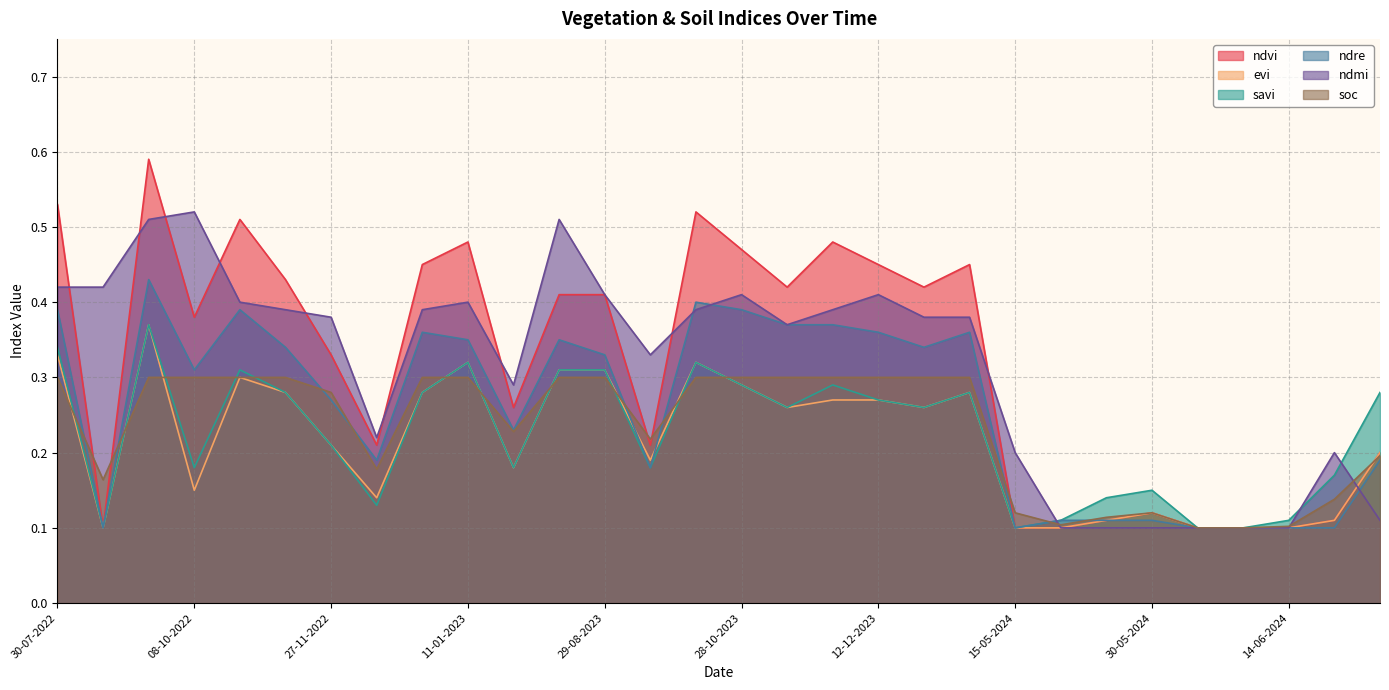

In ndvi, how many points are higher than both neighbors (excluding endpoints)?

7